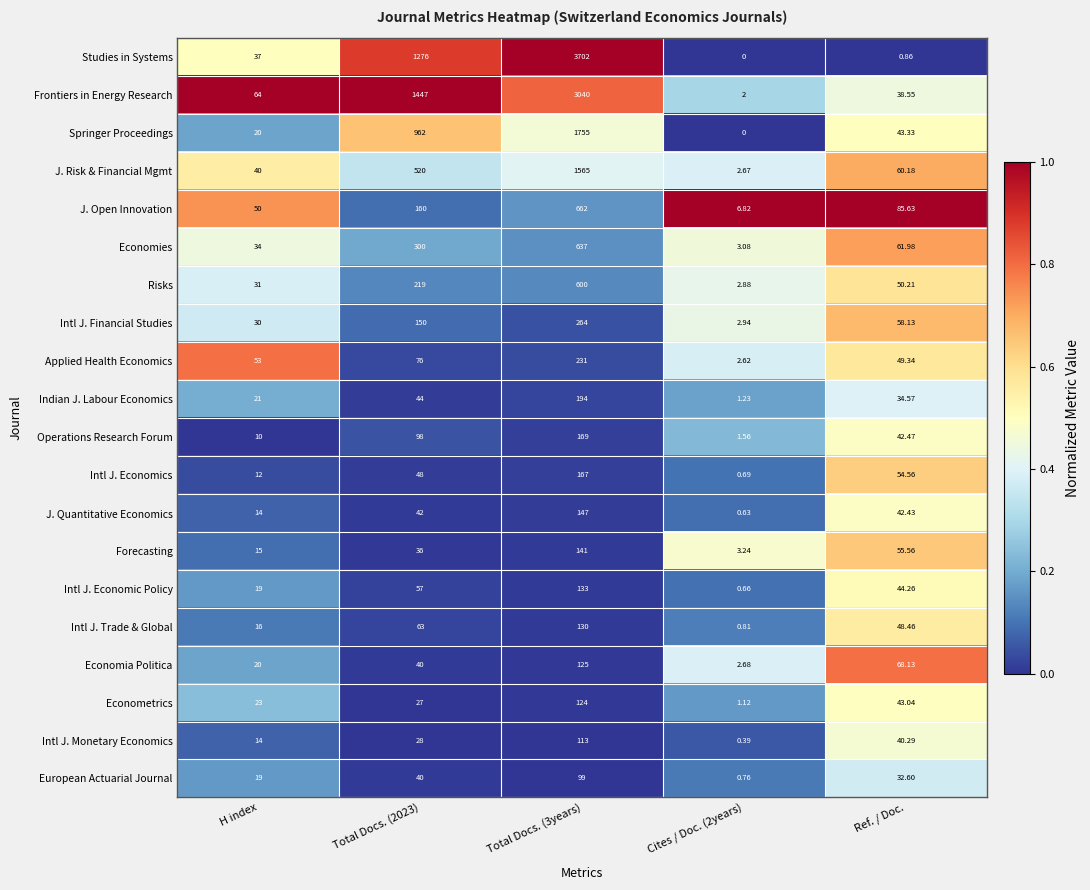

List the series in order of their peak value, lowest first.

European Actuarial Journal, Intl J. Monetary Economics, Econometrics, Economia Politica, Intl J. Trade & Global, Intl J. Economic Policy, Forecasting, J. Quantitative Economics, Intl J. Economics, Operations Research Forum, Indian J. Labour Economics, Applied Health Economics, Intl J. Financial Studies, Risks, Economies, J. Open Innovation, J. Risk & Financial Mgmt, Springer Proceedings, Frontiers in Energy Research, Studies in Systems